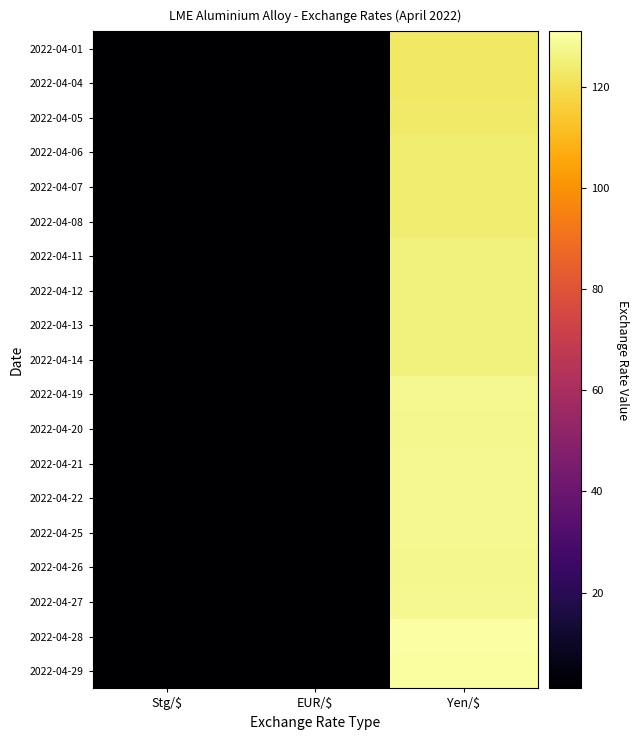

Count the number of categories in the chart.

3